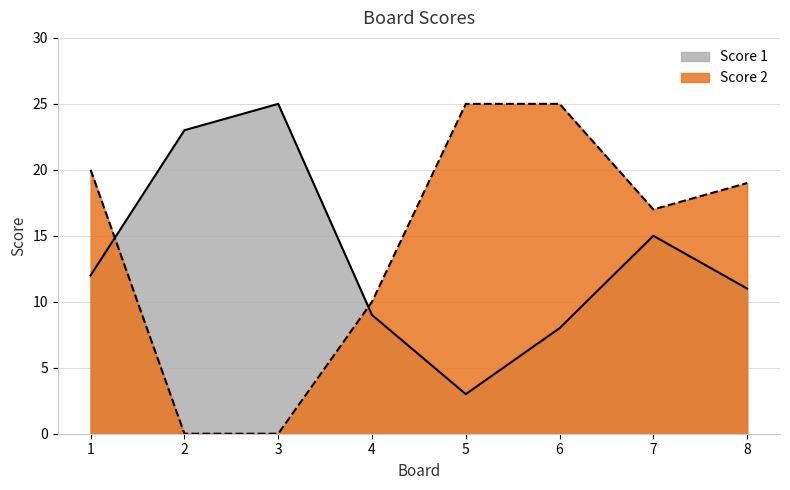

Where is the first local minimum for Score 1?

5